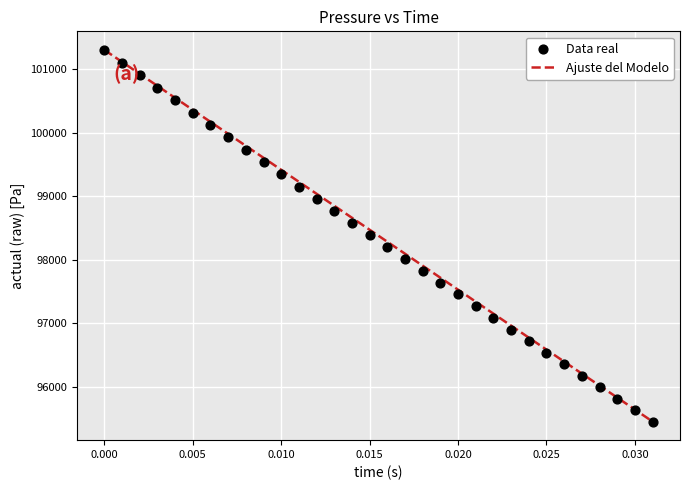

How many data points are displayed?

32